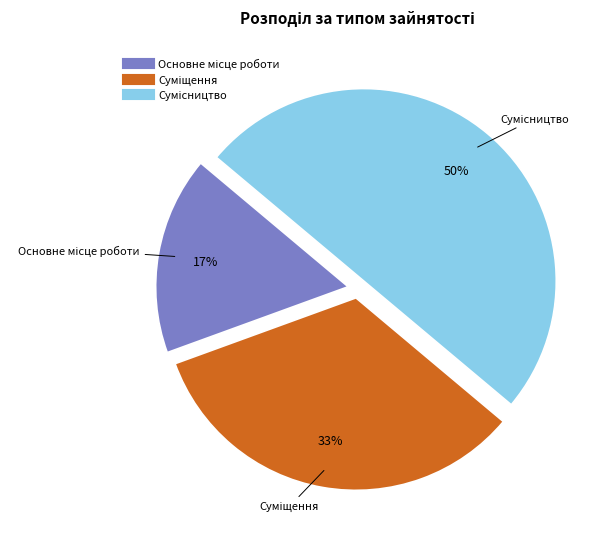

To the nearest percent, what is the difference between the largest and smallest slice percentages?

33%